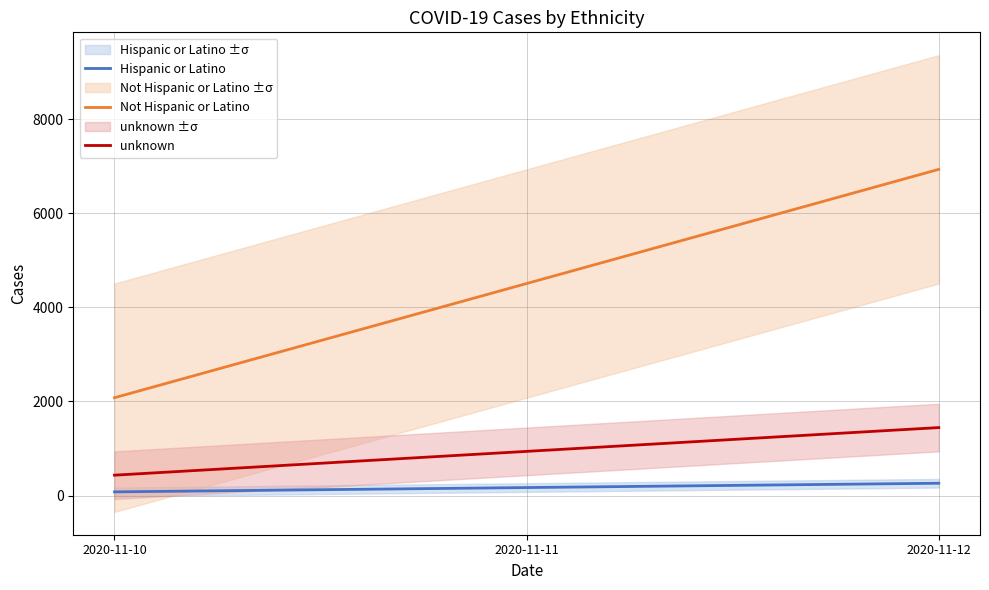

The value of Not Hispanic or Latino at 2020-11-10 is 834.9. True or false?

False